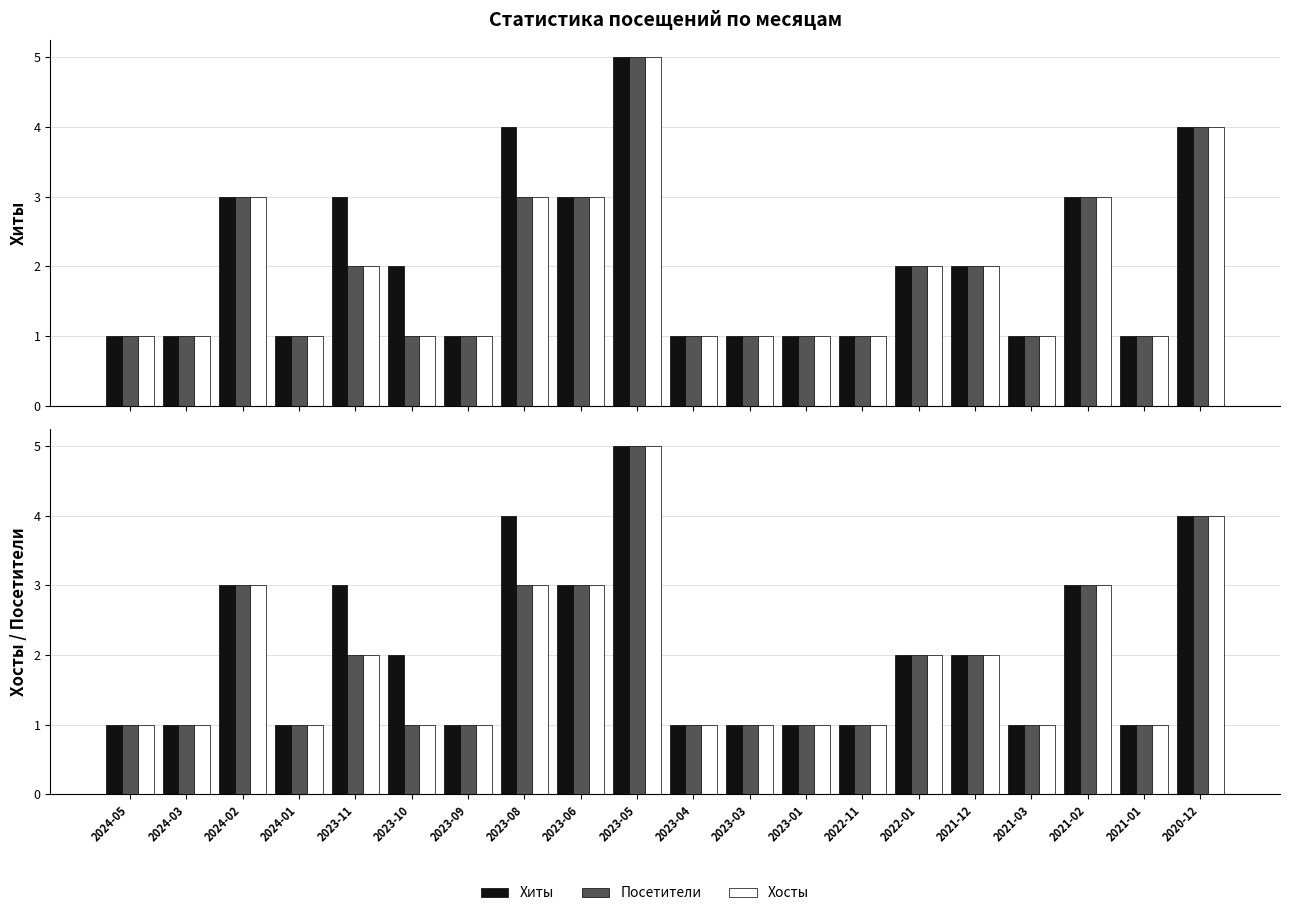

How many data points in Хиты are less than 2?

10